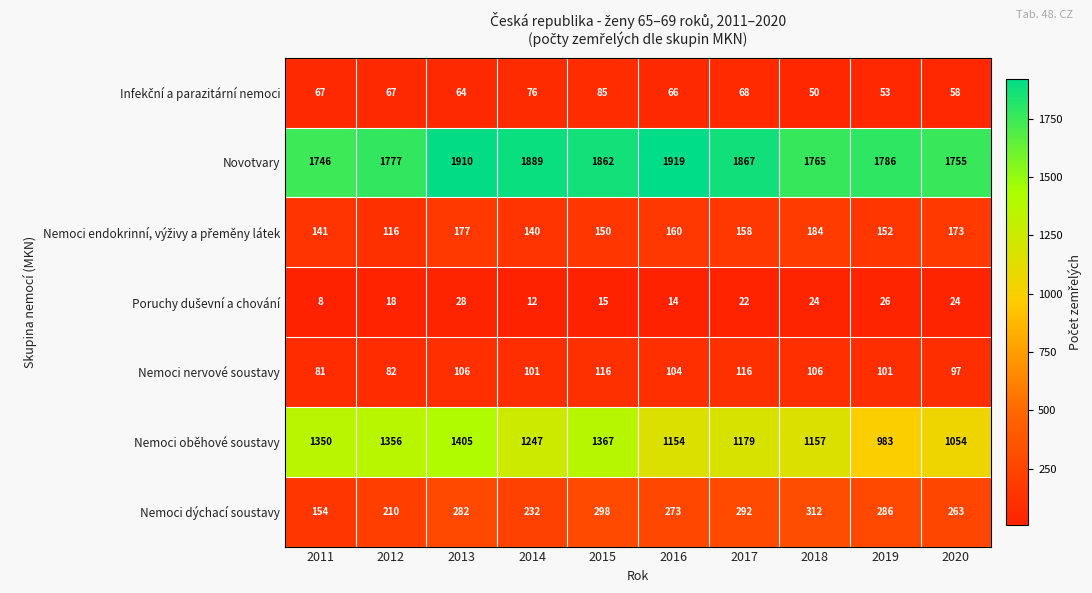

Which series changed the most between 2012 and 2020?

Nemoci oběhové soustavy